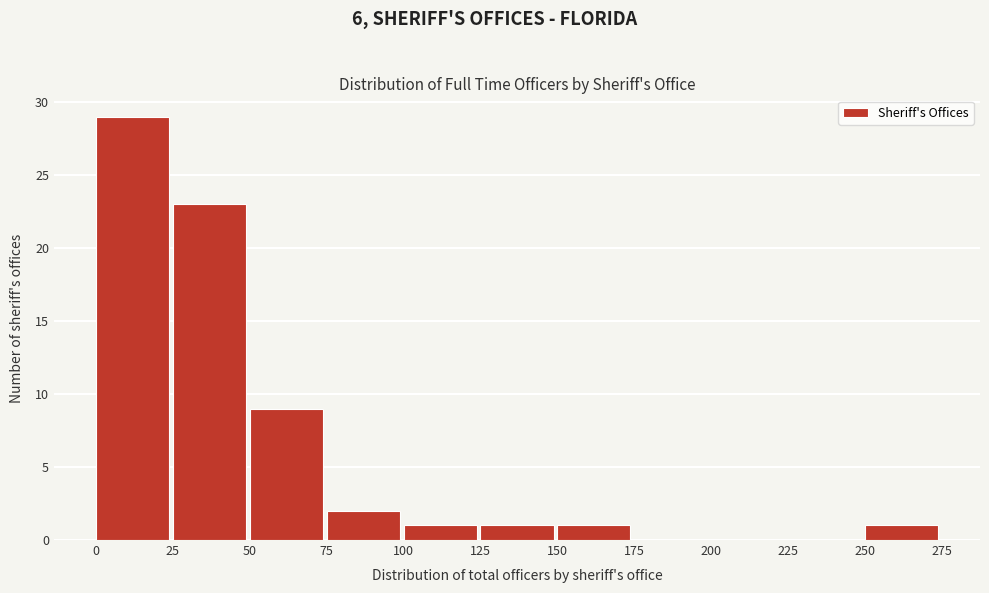

Over which range of the x-axis is the bar tallest?

0 to 25